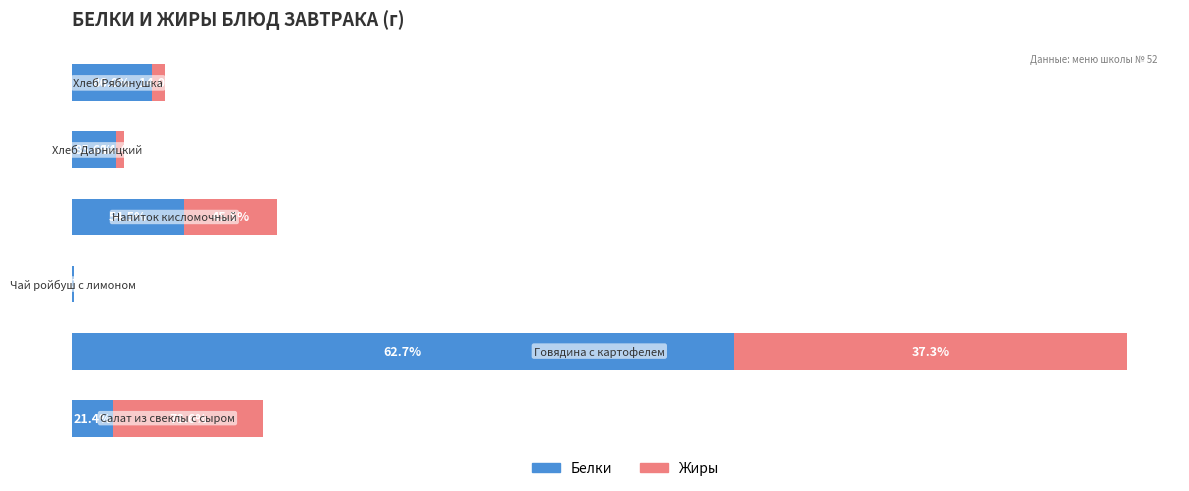

What is the sum of all Жиры values?

17.6